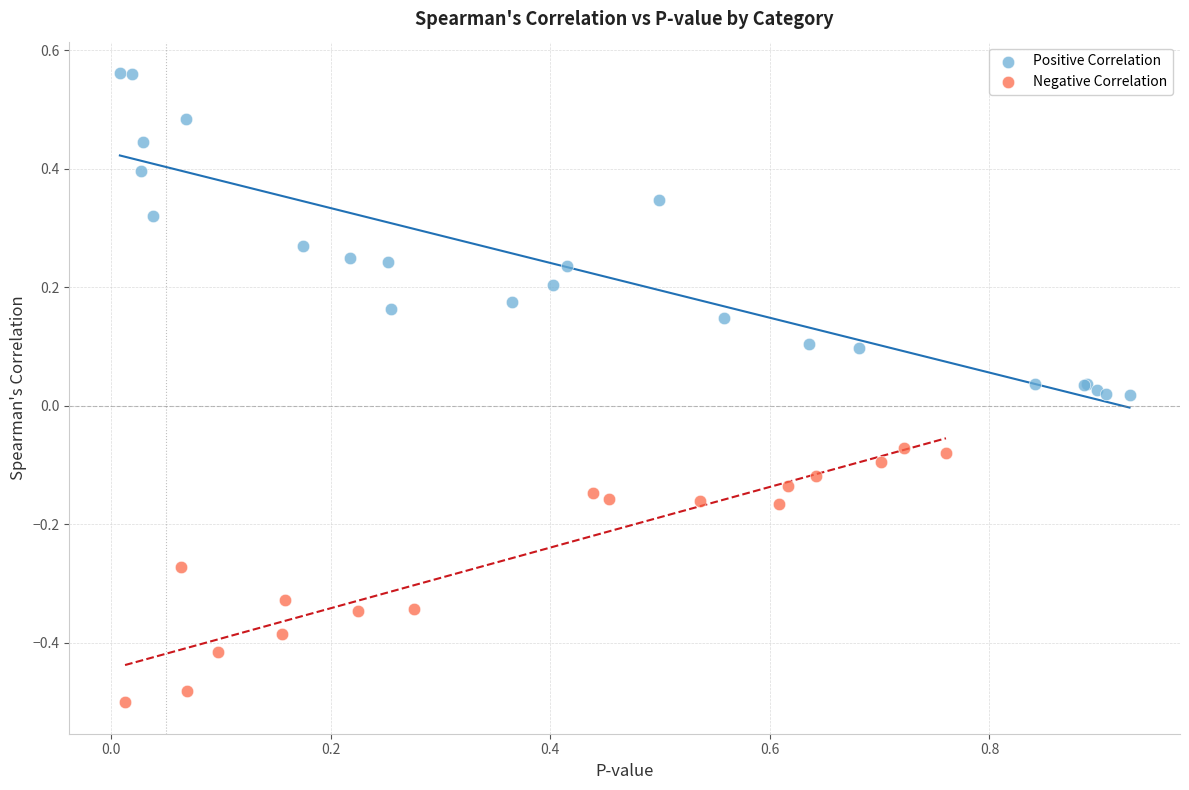

Which series contains the highest Y value?

Positive Correlation